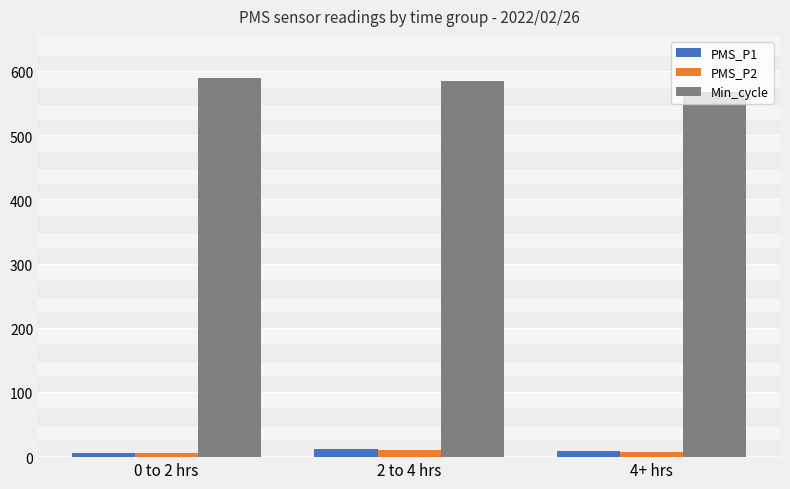

What is the maximum value for Min_cycle?

590.1